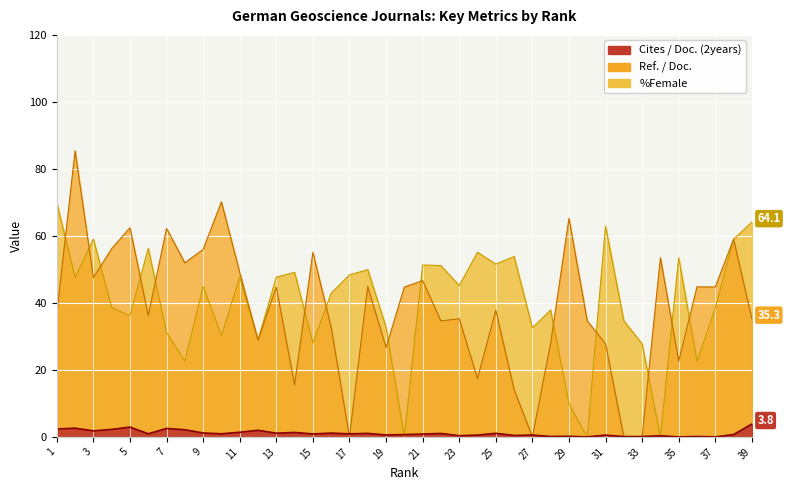

What is the value of the Ref. / Doc. point at the 22nd from the left?

34.6